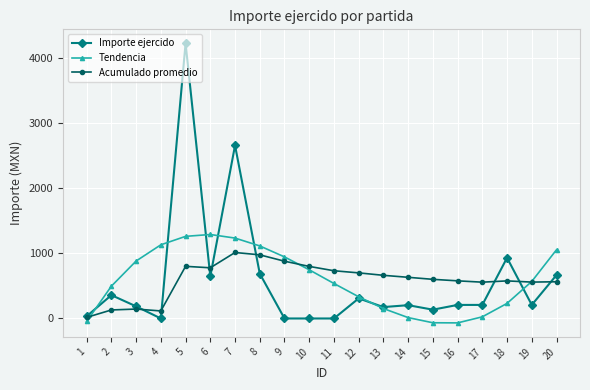

What is the spread (max minus min) of values at 20?

490.5